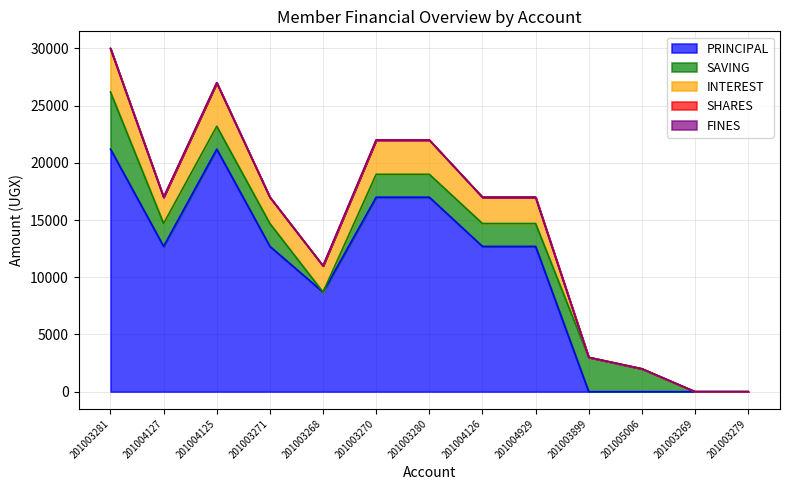

Rank the series by their maximum value, from highest to lowest.

PRINCIPAL, SAVING, INTEREST, SHARES, FINES